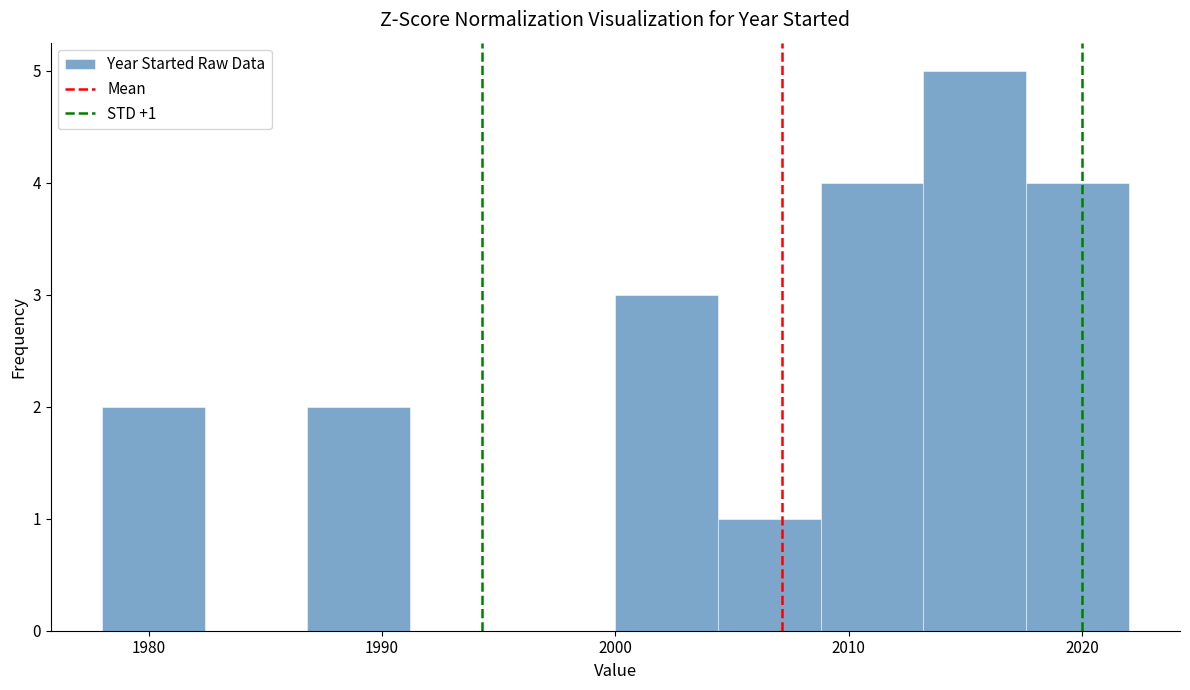

Which range on the x-axis has the tallest bar?

2013.2 to 2017.6